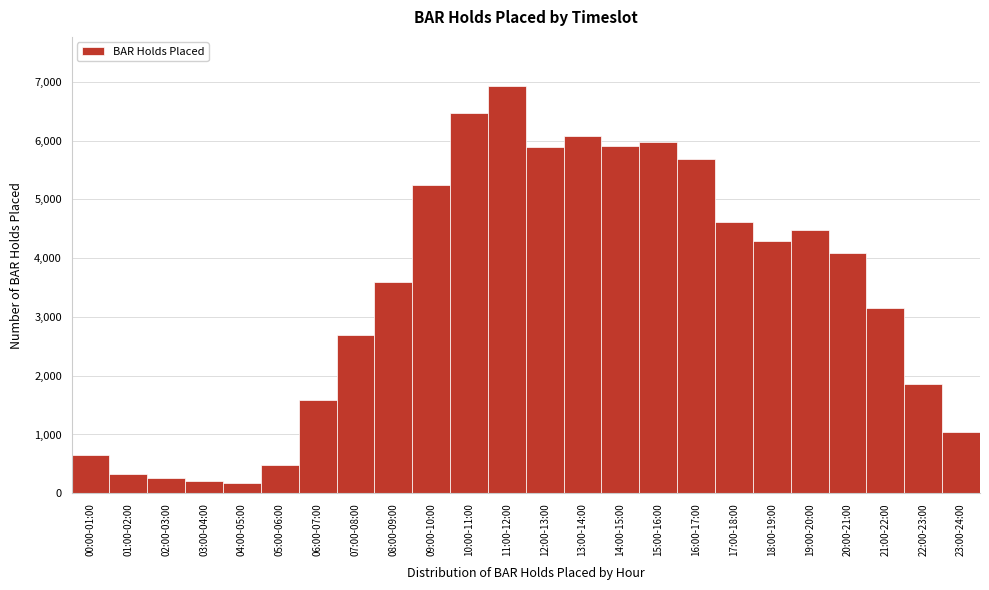

What is the smallest value displayed?

172